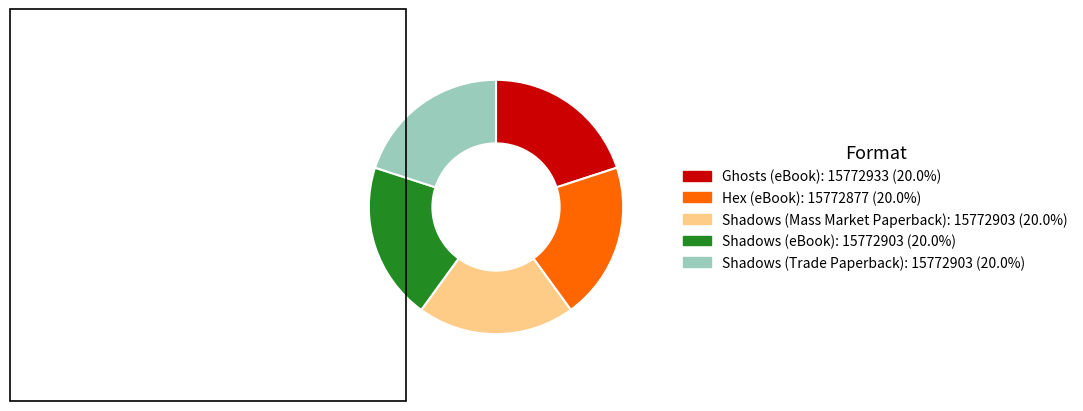

Does any single category account for the majority?

No